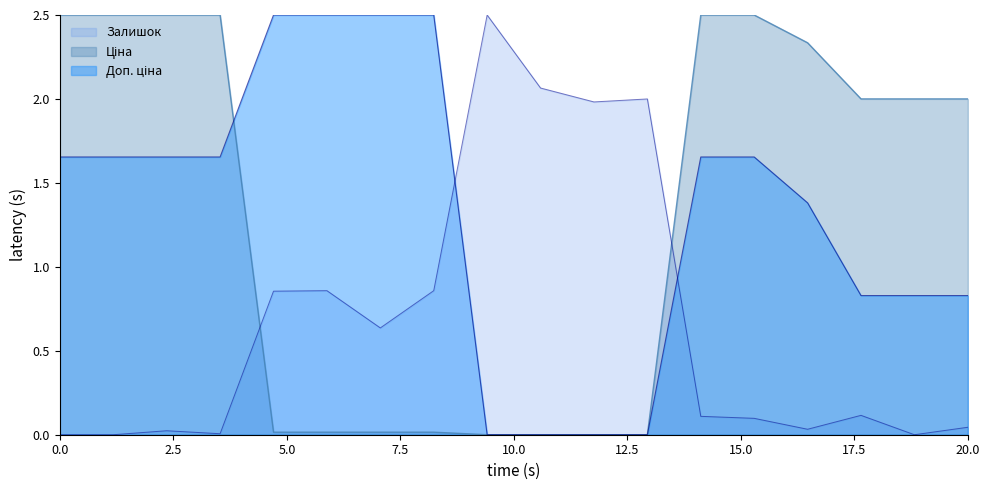

Where is Ціна nearest to the value 1?

44x1-2530